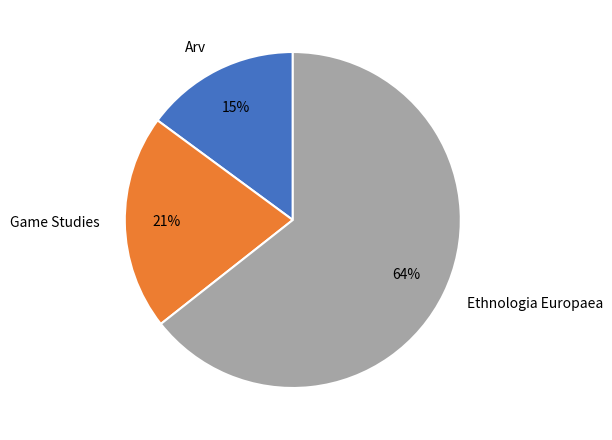

What percentage is the Game Studies slice, to the nearest percent?

21%